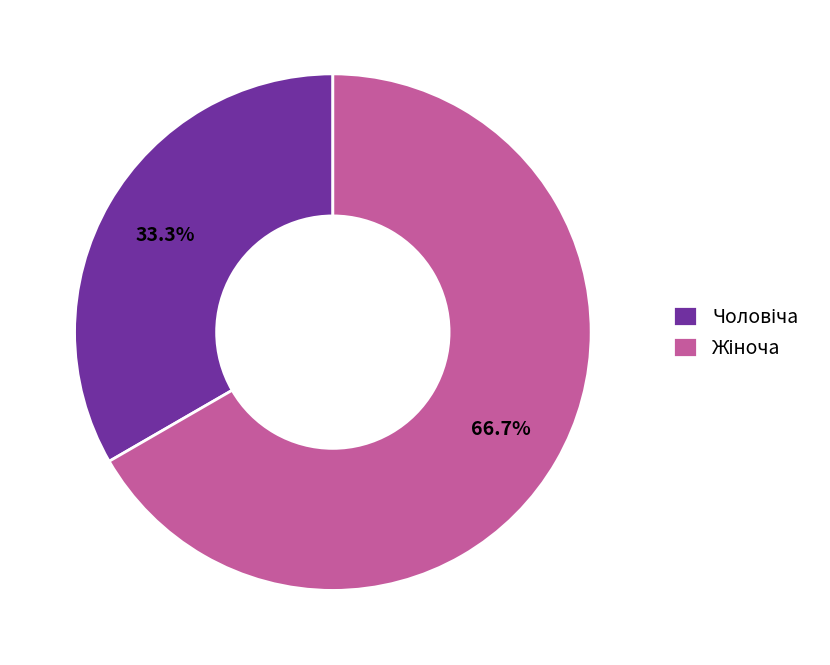

Does any single category account for the majority?

Yes